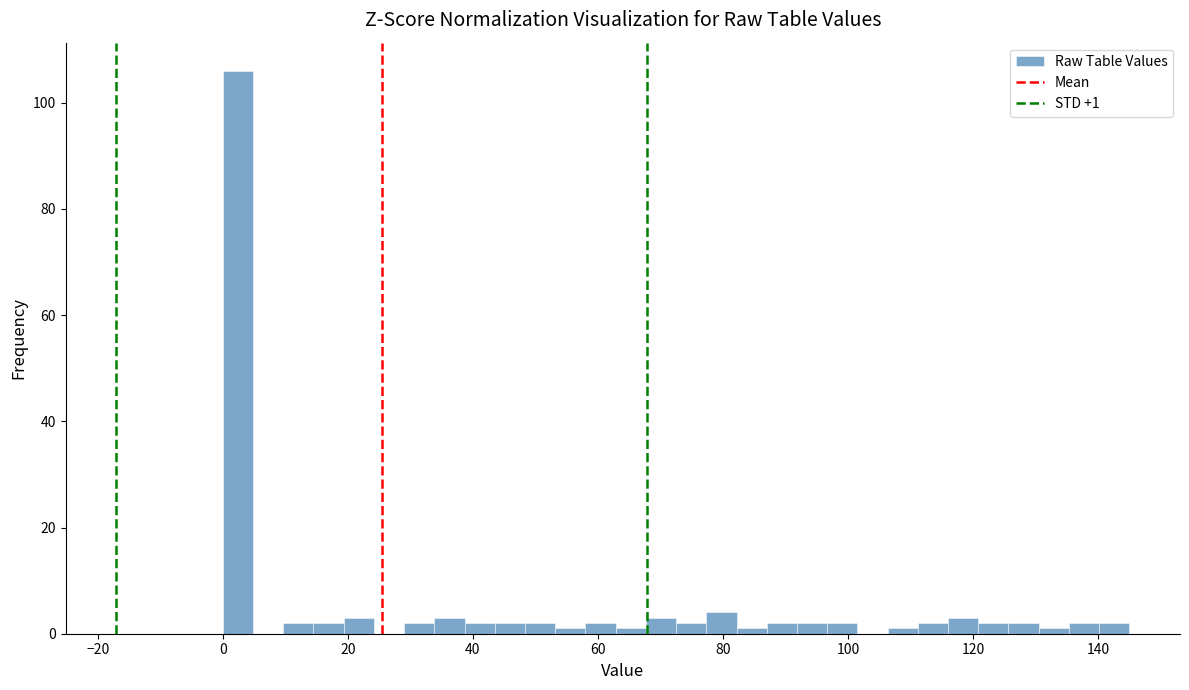

Read against the x-axis, roughly where is the centre of the tallest bar?

2